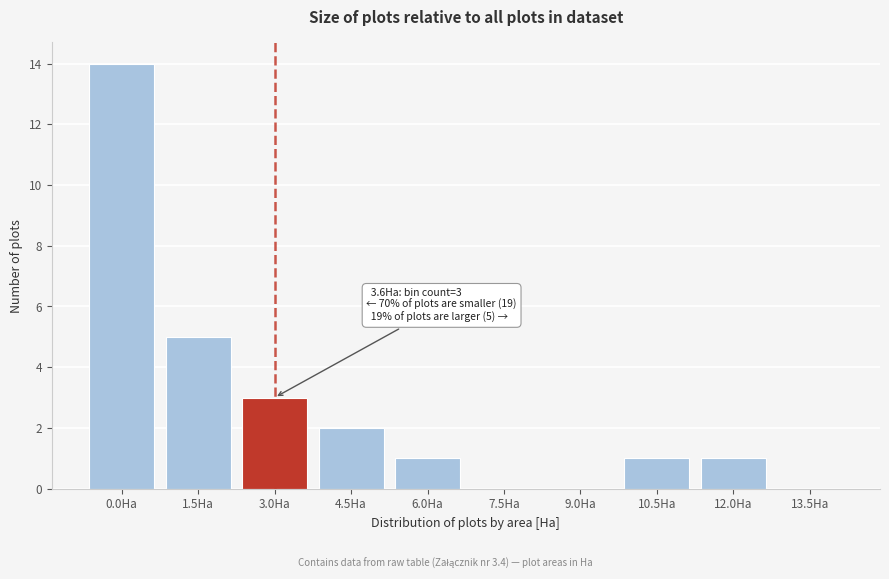

Reading left to right, extract all data points from this chart.

0.0Ha=14	1.5Ha=5	3.0Ha=3	4.5Ha=2	6.0Ha=1	7.5Ha=0	9.0Ha=0	10.5Ha=1	12.0Ha=1	13.5Ha=0